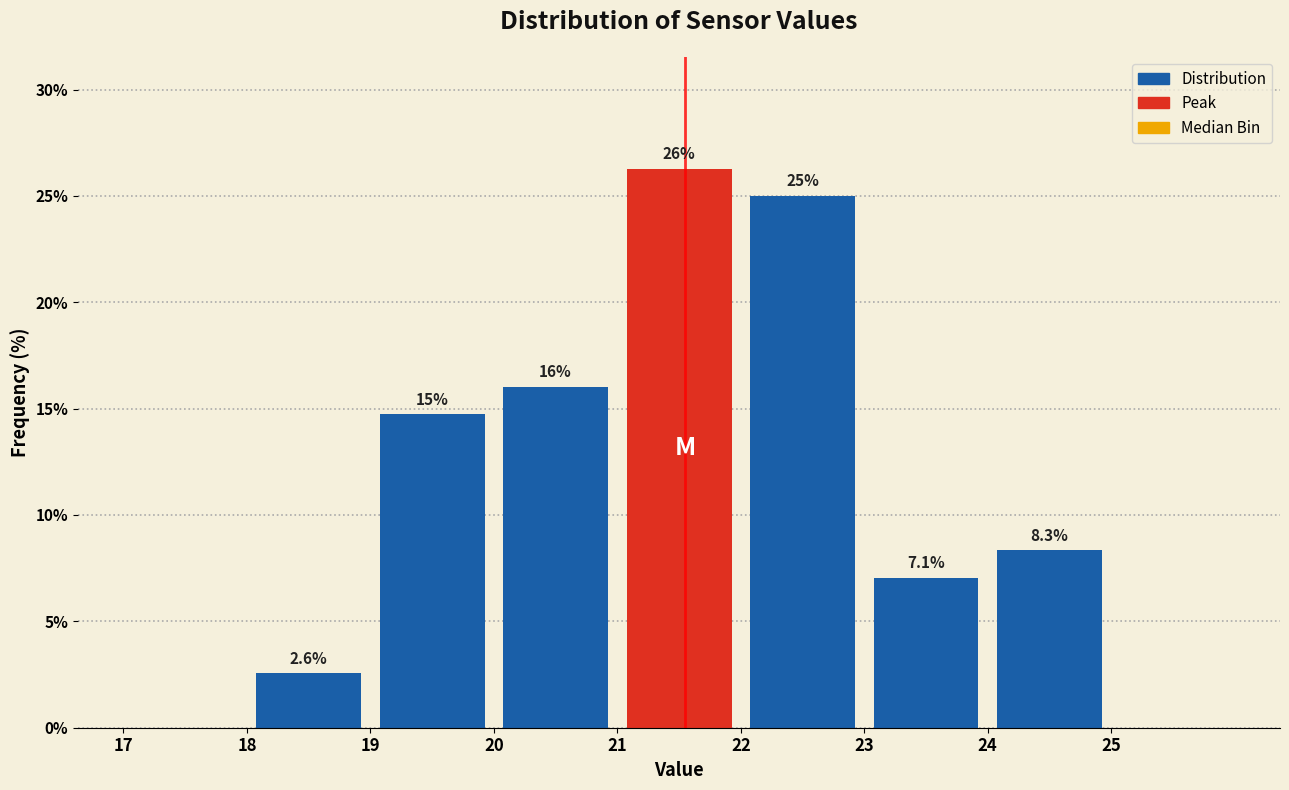

Which range on the x-axis has the tallest bar?

21 to 22